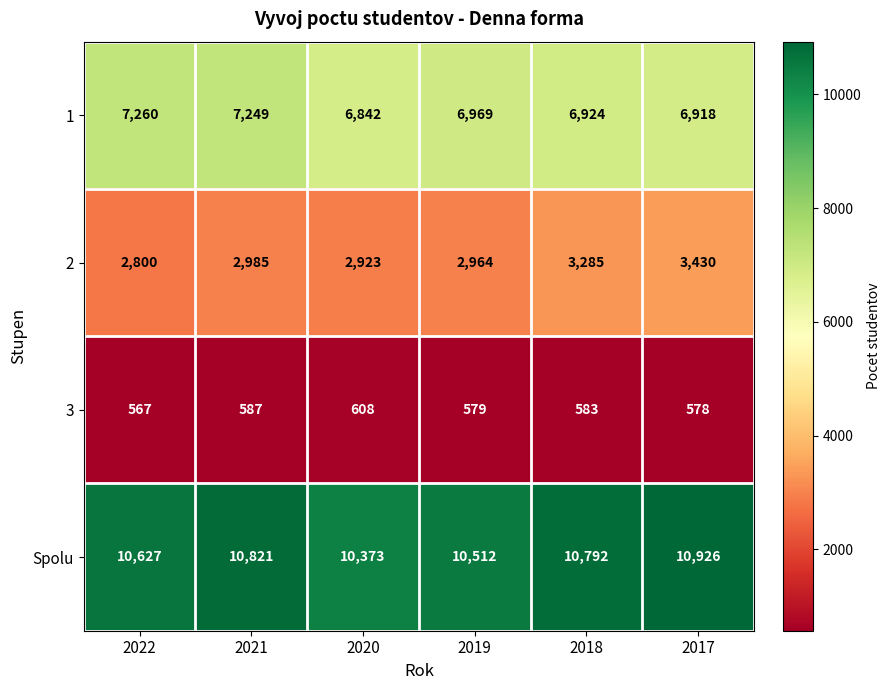

What is the difference between the maximum and minimum values in the 2 series?

630